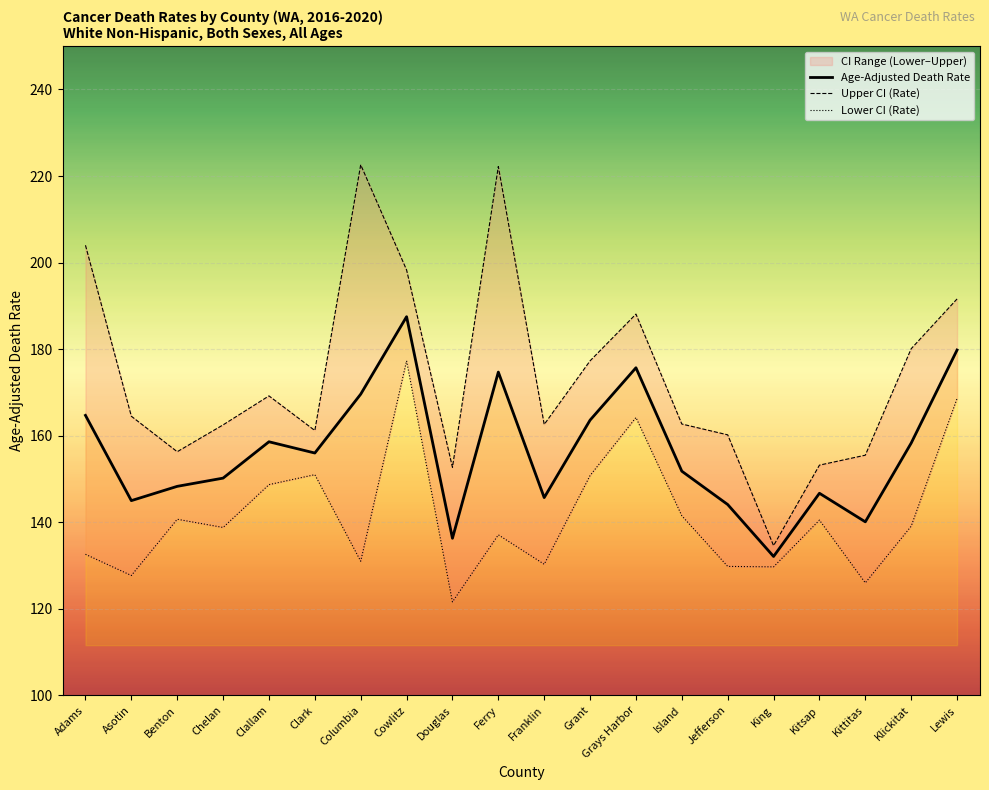

Reading left to right, what are all the values shown in this chart?

Age-Adjusted Death Rate: 164.7	145.0	148.3	150.2	158.6	156.0	169.6	187.5	136.3	174.7	145.7	163.6	175.7	151.8	144.1	132.1	146.7	140.1	158.3	179.8
Upper CI (Rate): 204.0	164.5	156.3	162.5	169.2	161.2	222.6	198.3	152.7	222.2	162.6	177.3	188.1	162.7	160.2	134.6	153.2	155.5	180.1	191.6
Lower CI (Rate): 132.6	127.7	140.7	138.8	148.7	151.0	131.0	177.3	121.6	137.1	130.3	150.8	164.2	141.5	129.8	129.7	140.5	126.0	139.1	168.6